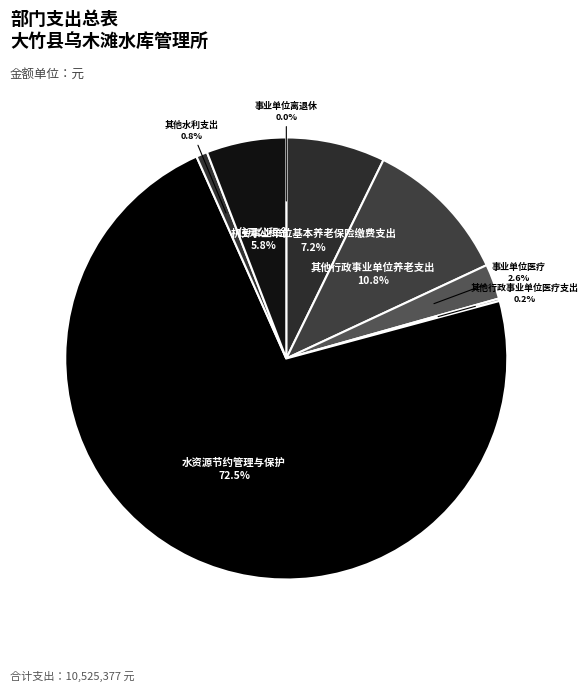

Which slice is the largest?

水资源节约管理与保护